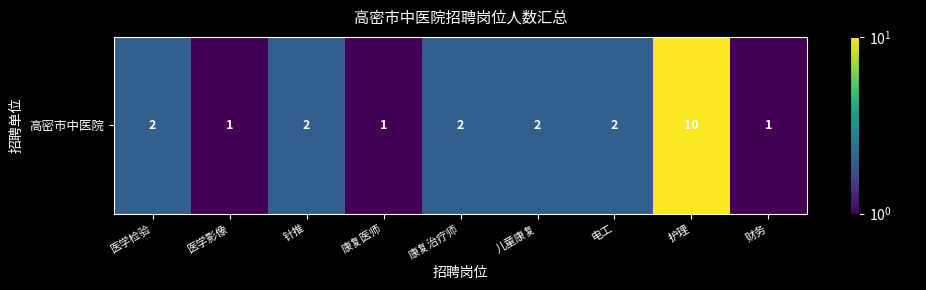

What is the sum of the values at 财务 and 医学影像?

2